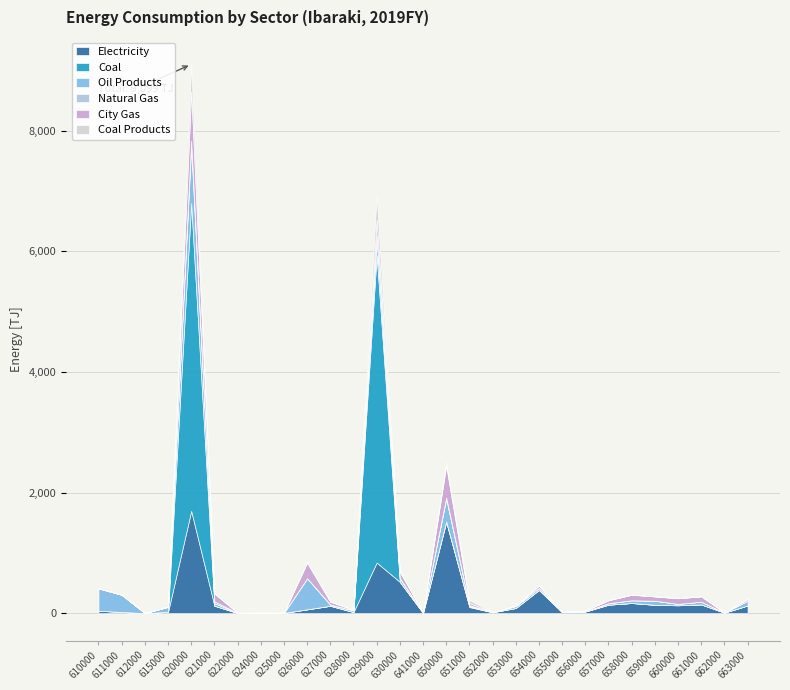

The Oil Products series shows 0.9 at 624000. True or false?

False